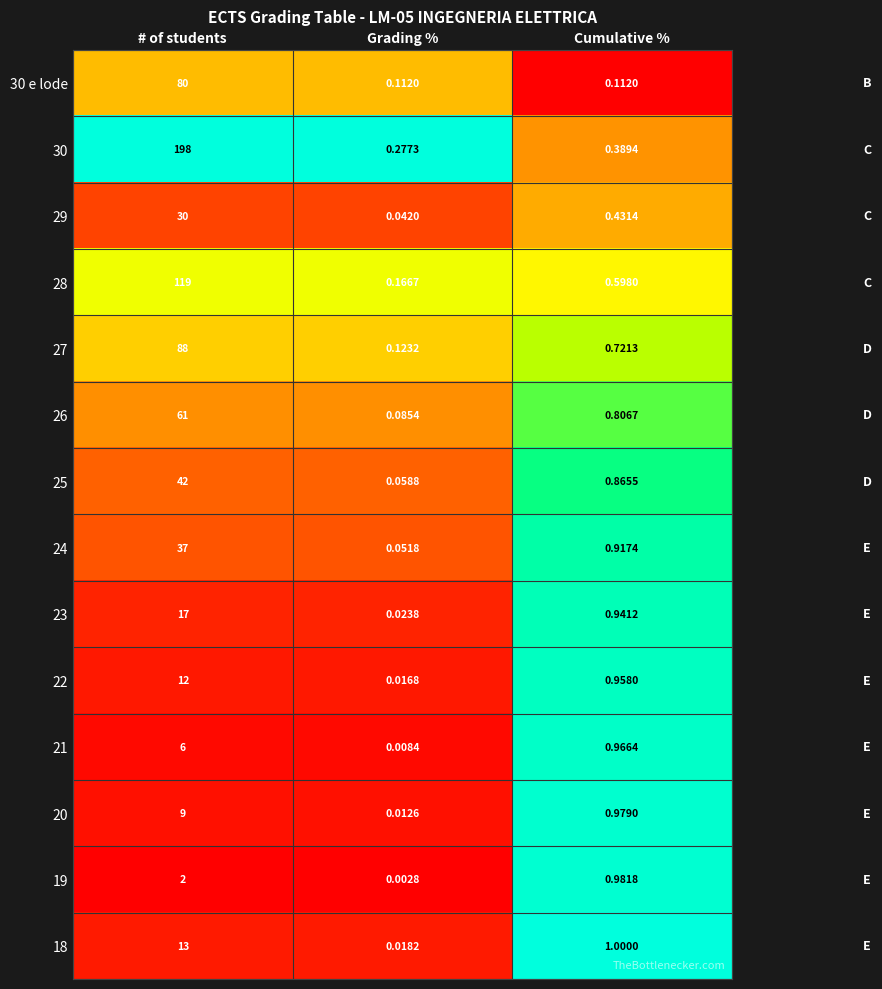

Which category has the lowest value across all series?

Grading %